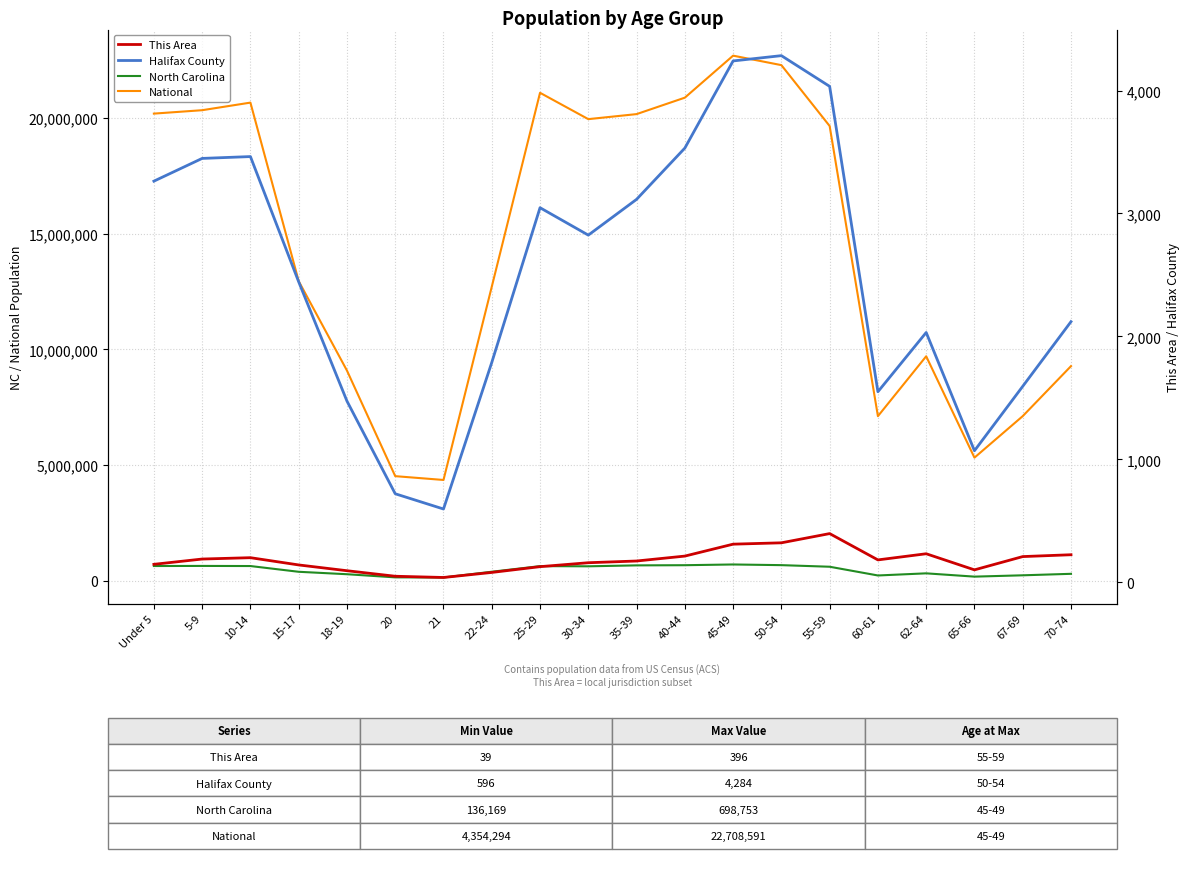

Which label corresponds to the largest value in the chart?

45-49